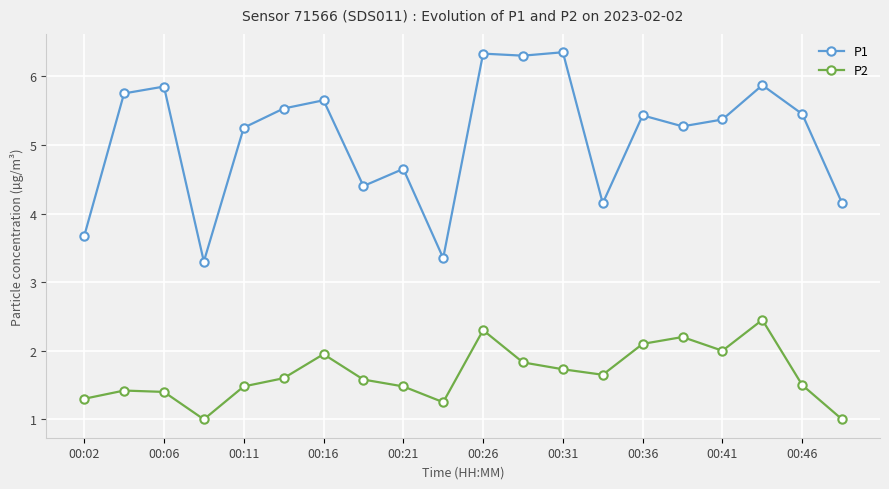

True or false: P1 and P2 cross at least once.

False